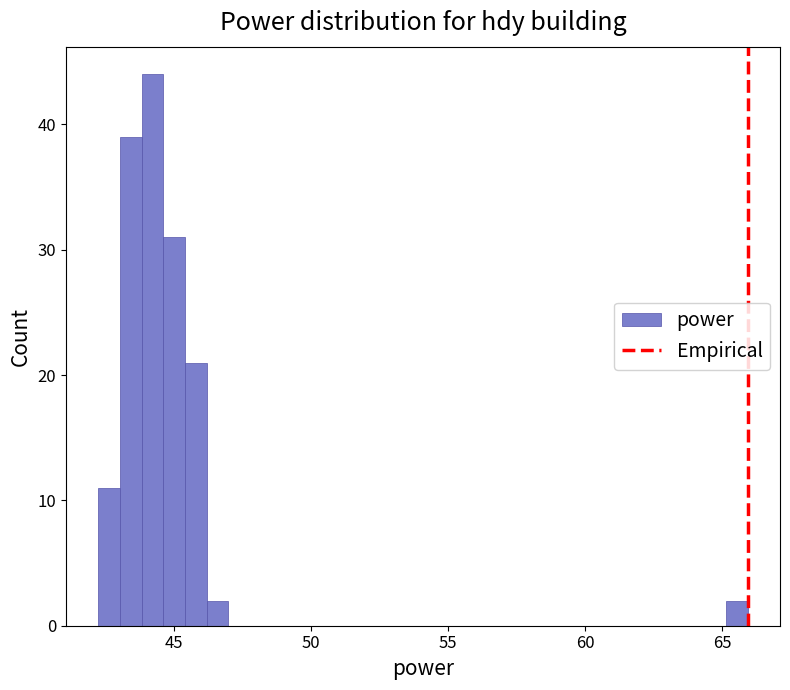

Read against the x-axis, roughly where is the centre of the tallest bar?

44.0